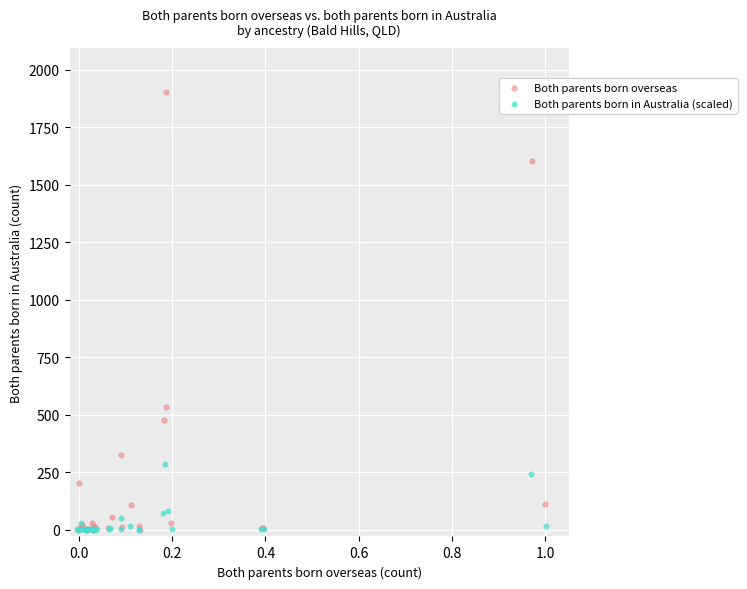

Which series has the largest Y range (max minus min)?

Both parents born overseas